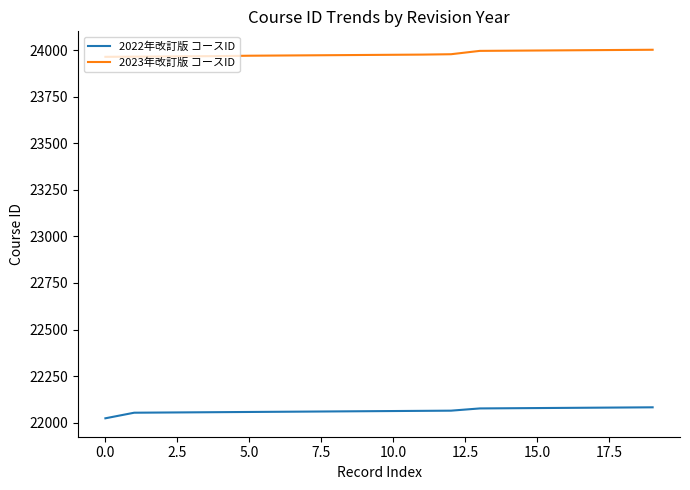

Rank the series by their average value, from highest to lowest.

2023年改訂版 コースID, 2022年改訂版 コースID